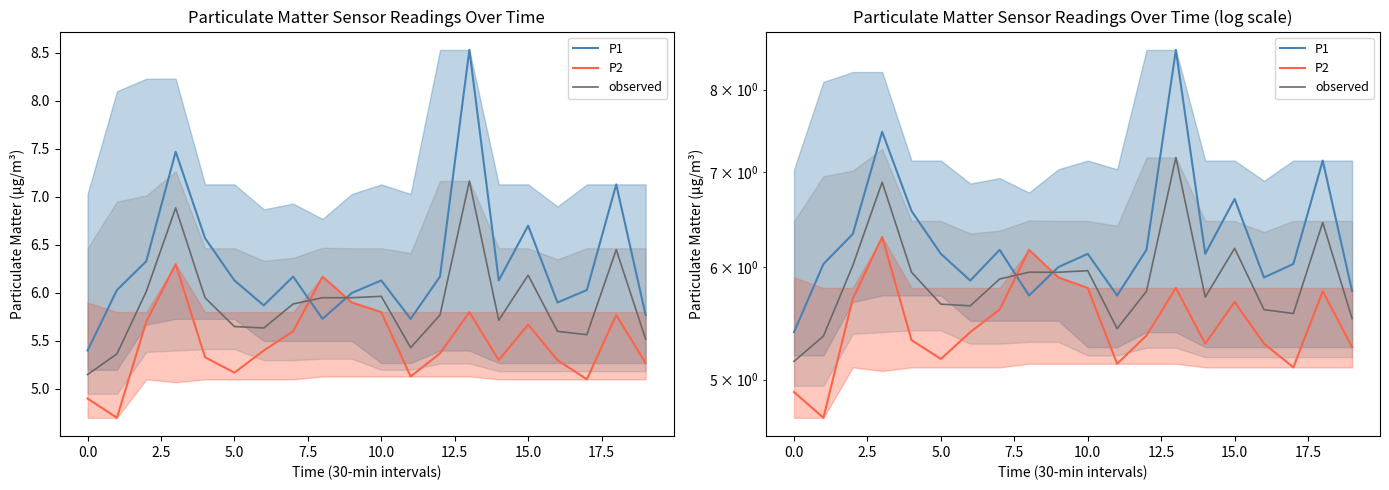

What is the total value across all series at 17.5?

17.9